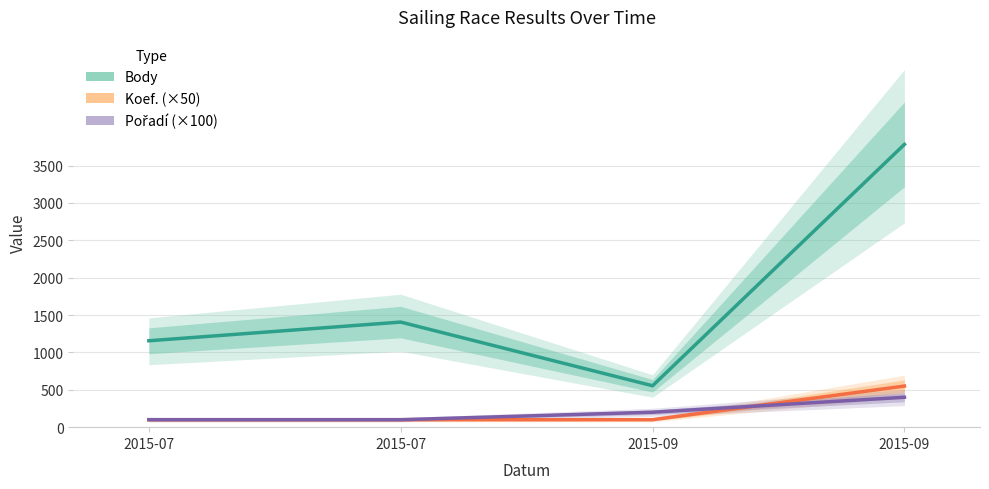

At how many categories does at least one series exceed 2122?

1